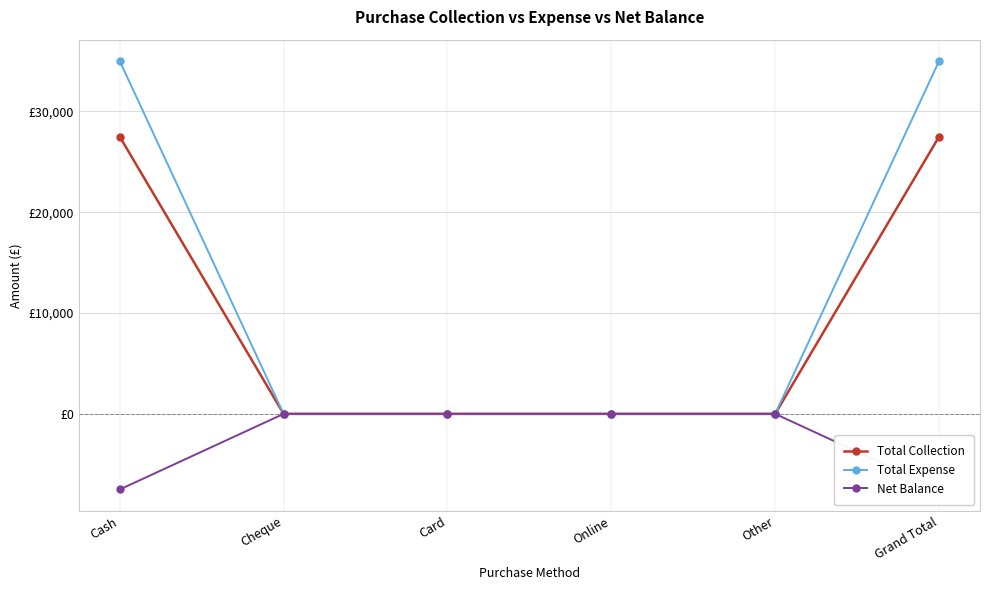

True or false: Net Balance has more than 2 interior local peaks.

False